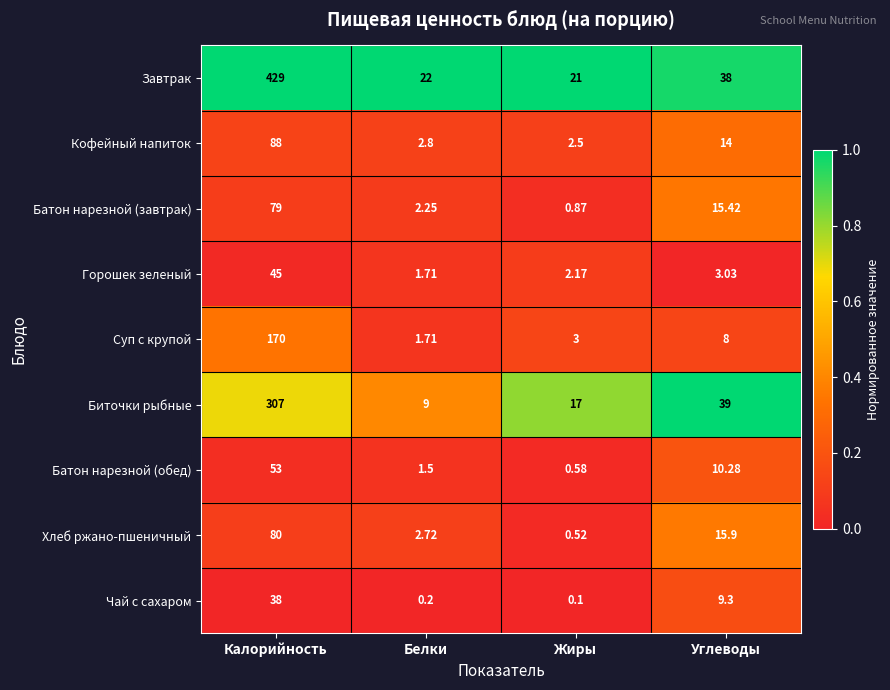

Which series has the largest total across all categories?

Завтрак